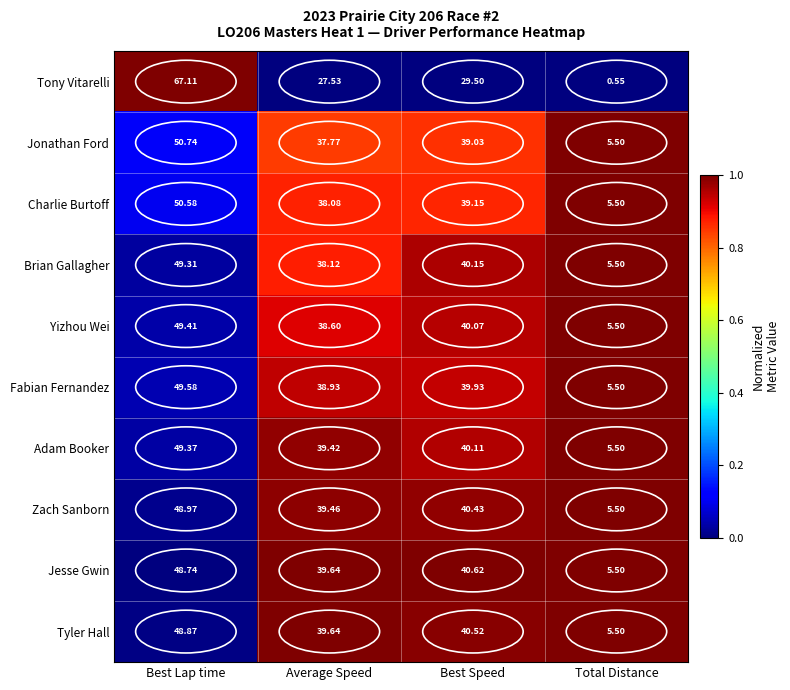

Which series has the largest total across all categories?

Tyler Hall